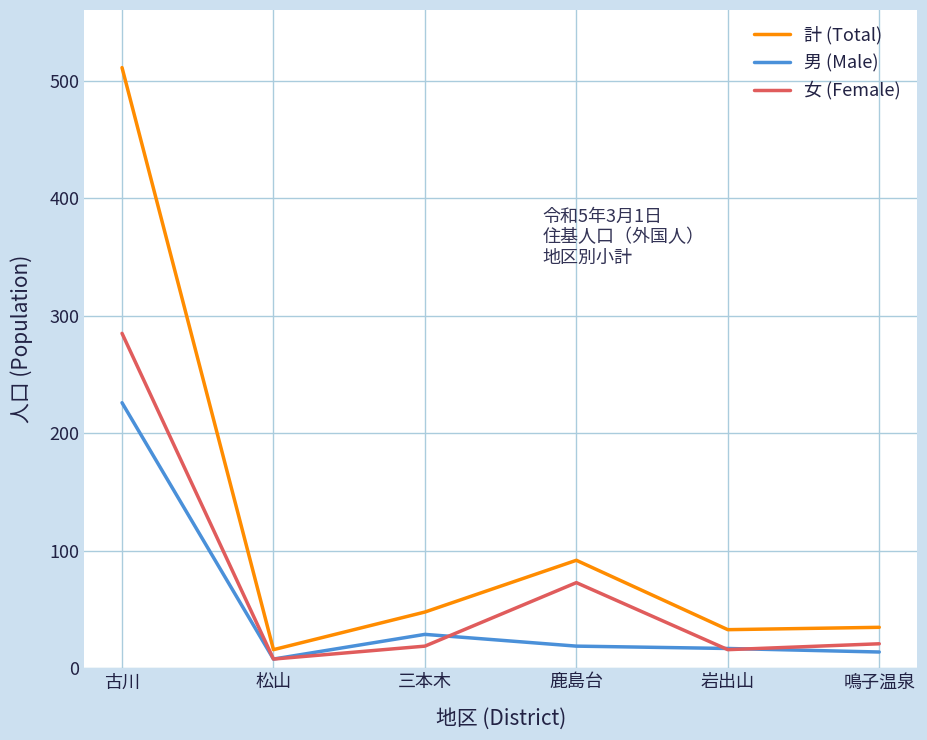

What is the difference between the maximum and minimum values in the 計 (Total) series?

495